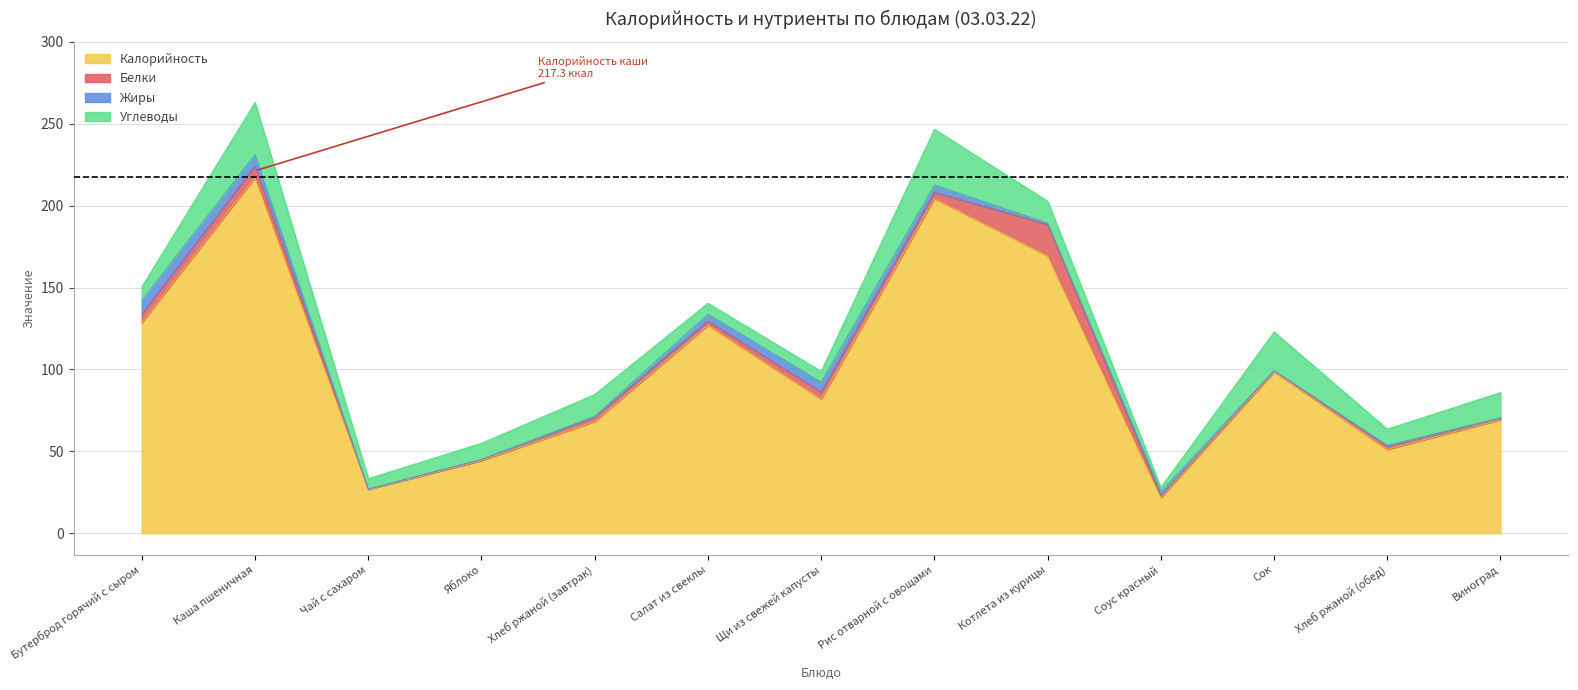

What is the difference between the maximum and minimum values in the Калорийность series?

195.5